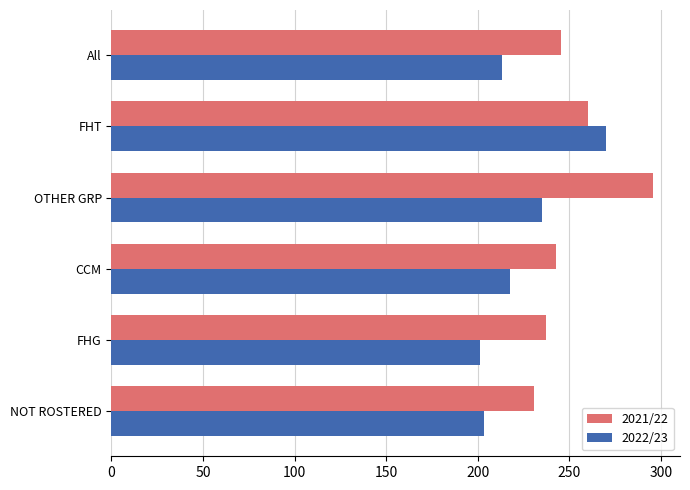

What is the highest value of the 2021/22 series?

295.6